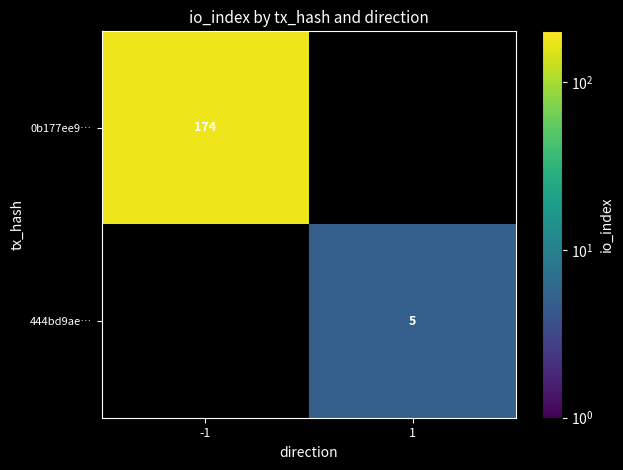

The 0b177ee9… series shows 174 at -1. True or false?

True